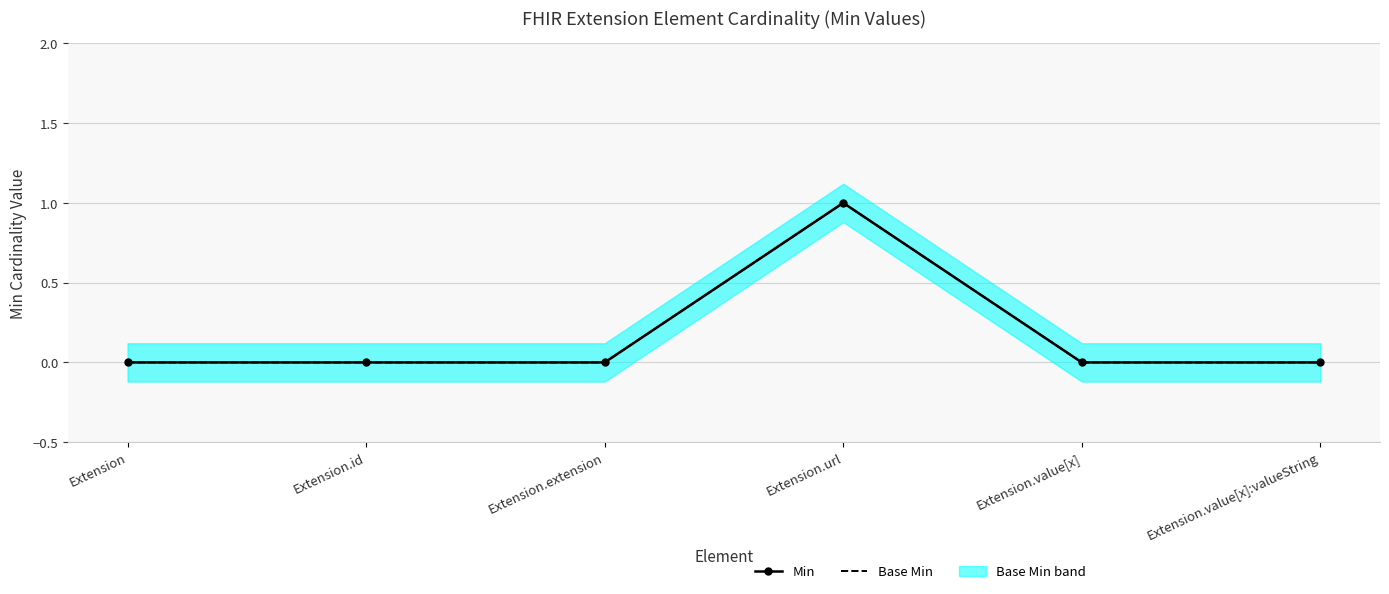

Which label corresponds to the largest value in the chart?

Extension.url